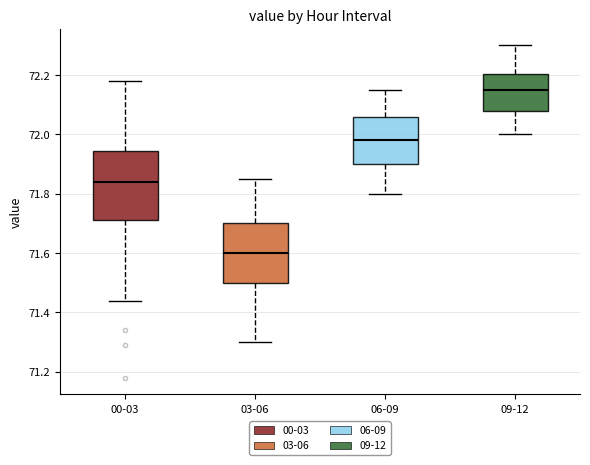

Where does the median line of the box for 00-03 sit on the y-axis? The values are not printed on the chart, so give them approximately, as read against the axis.

71.84